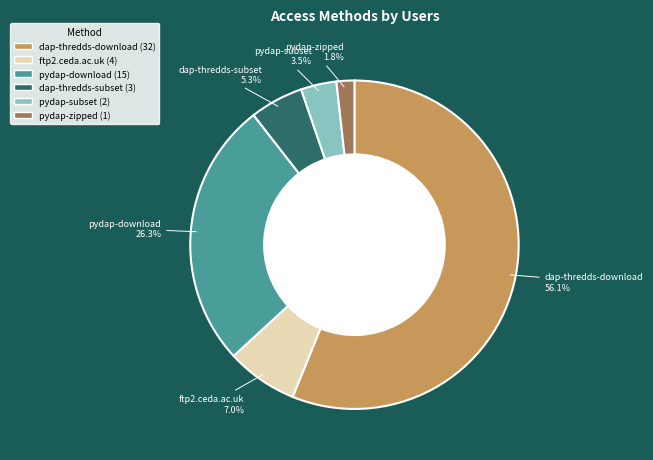

True or false: ftp2.ceda.ac.uk accounts for 7% of the total.

True